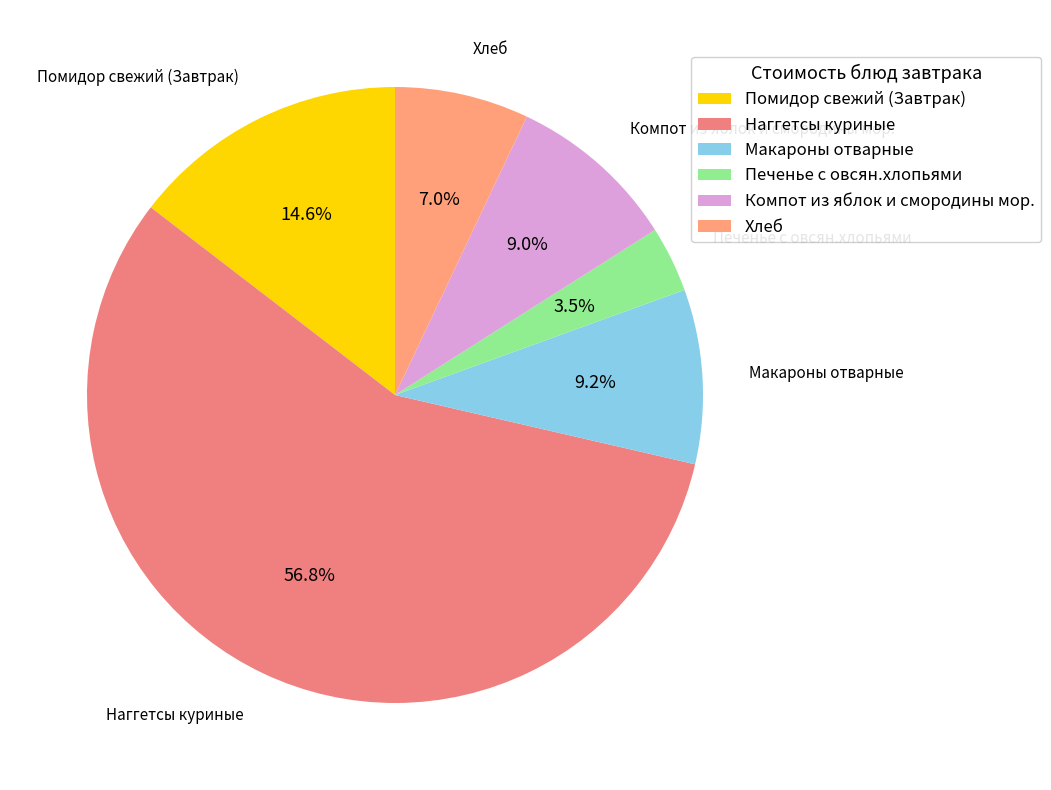

The Компот из яблок и смородины мор. slice represents 1% of the pie. True or false?

False